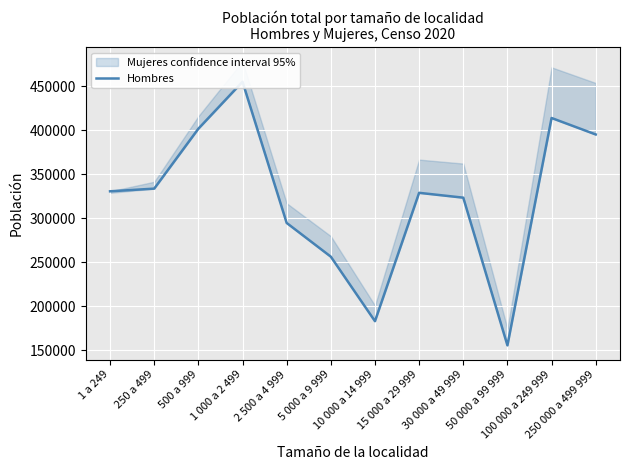

What position from the right is 10 000 a 14 999?

6